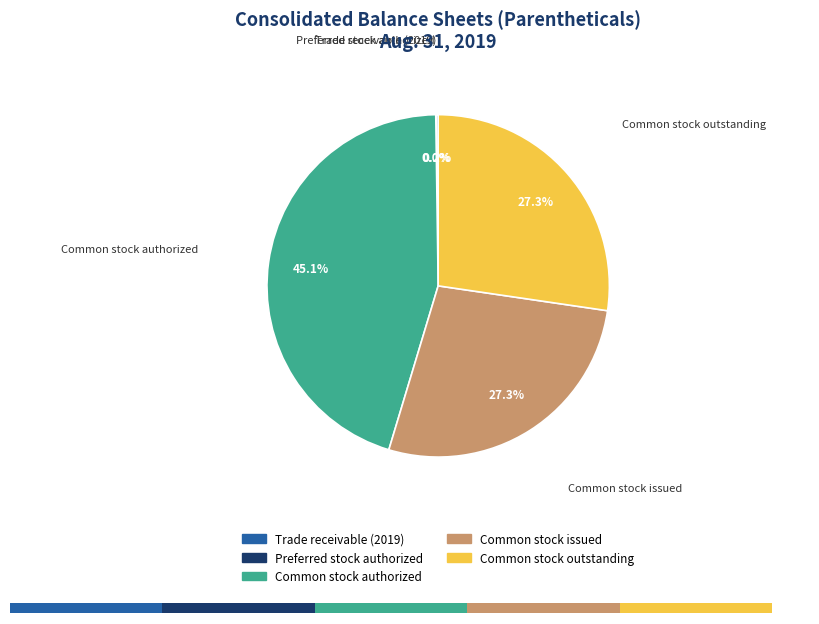

Rank the categories by value from lowest to highest.

Preferred stock authorized, Trade receivable (2019), Common stock outstanding, Common stock issued, Common stock authorized